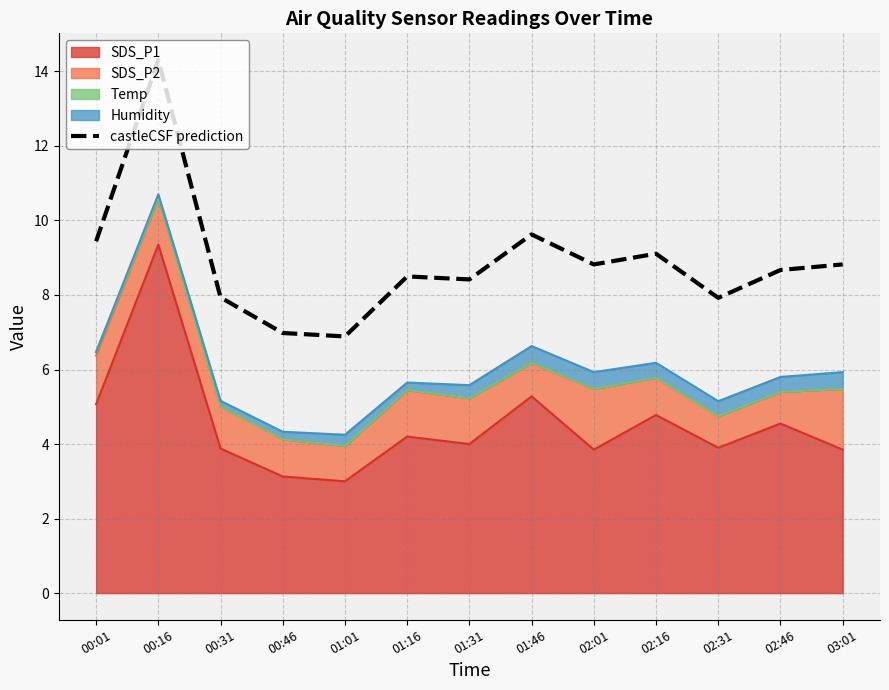

Approximately how many times larger is the value at 00:16 compared to 01:01?

2.1